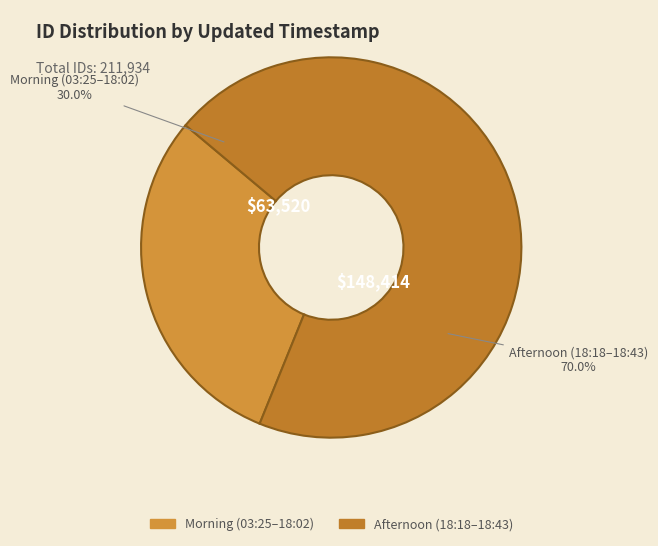

Between 2013-06-27 18:30:16 UTC and 2013-06-27 18:18:41 UTC, which is larger?

2013-06-27 18:30:16 UTC